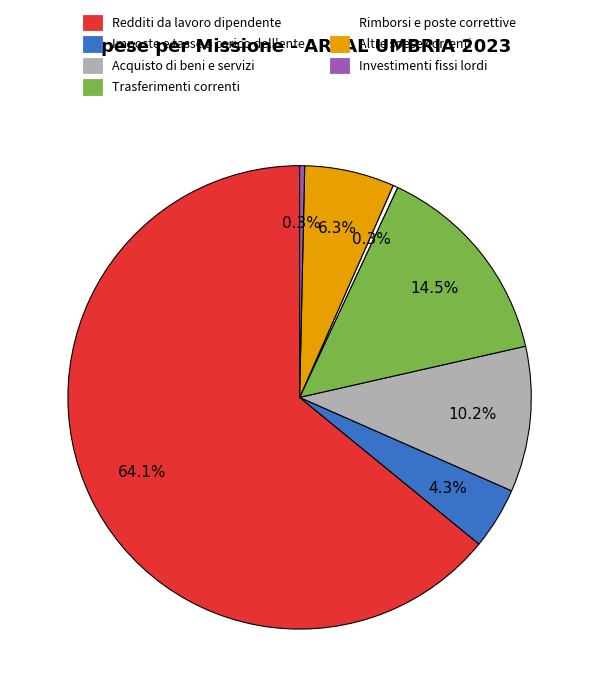

Does Rimborsi e poste correttive account for over 50% of the chart?

No